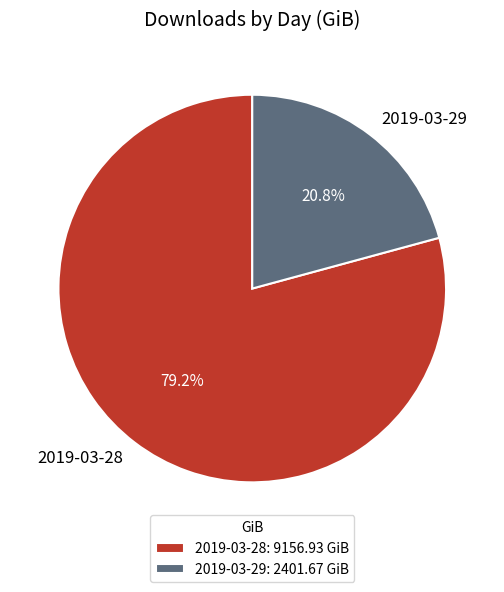

Approximately how many times larger is the value at 2019-03-28 compared to 2019-03-29?

3.8